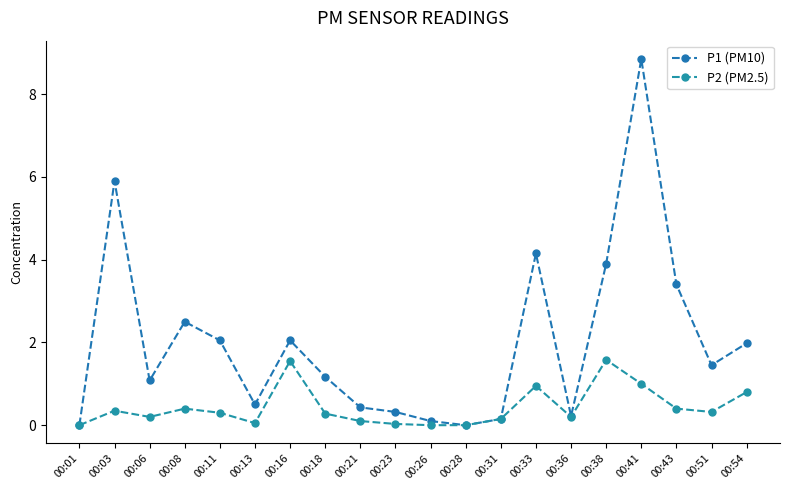

Which category has the lowest value across all series?

00:01